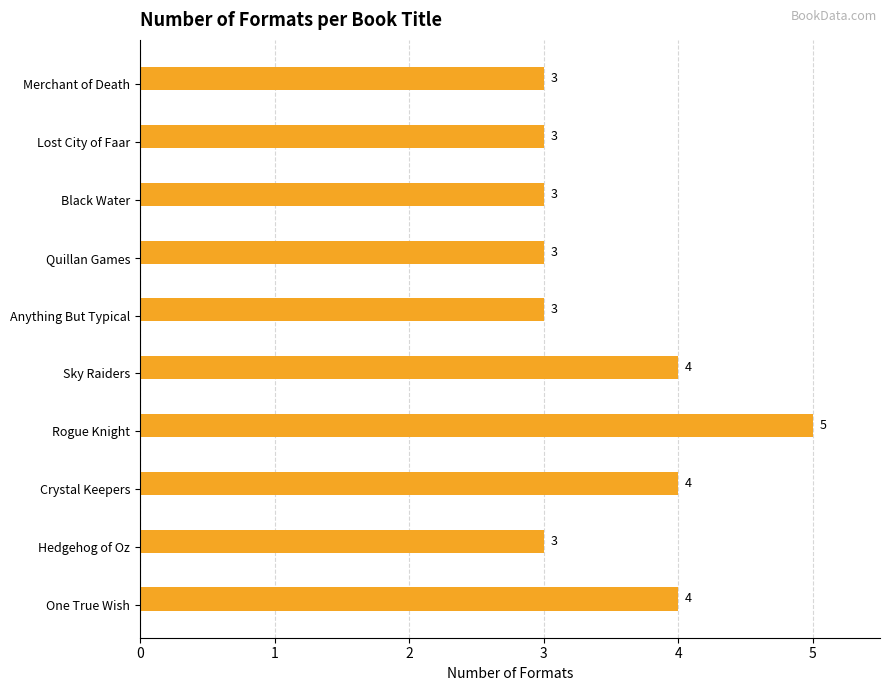

How many values are between 3 and 4?

9